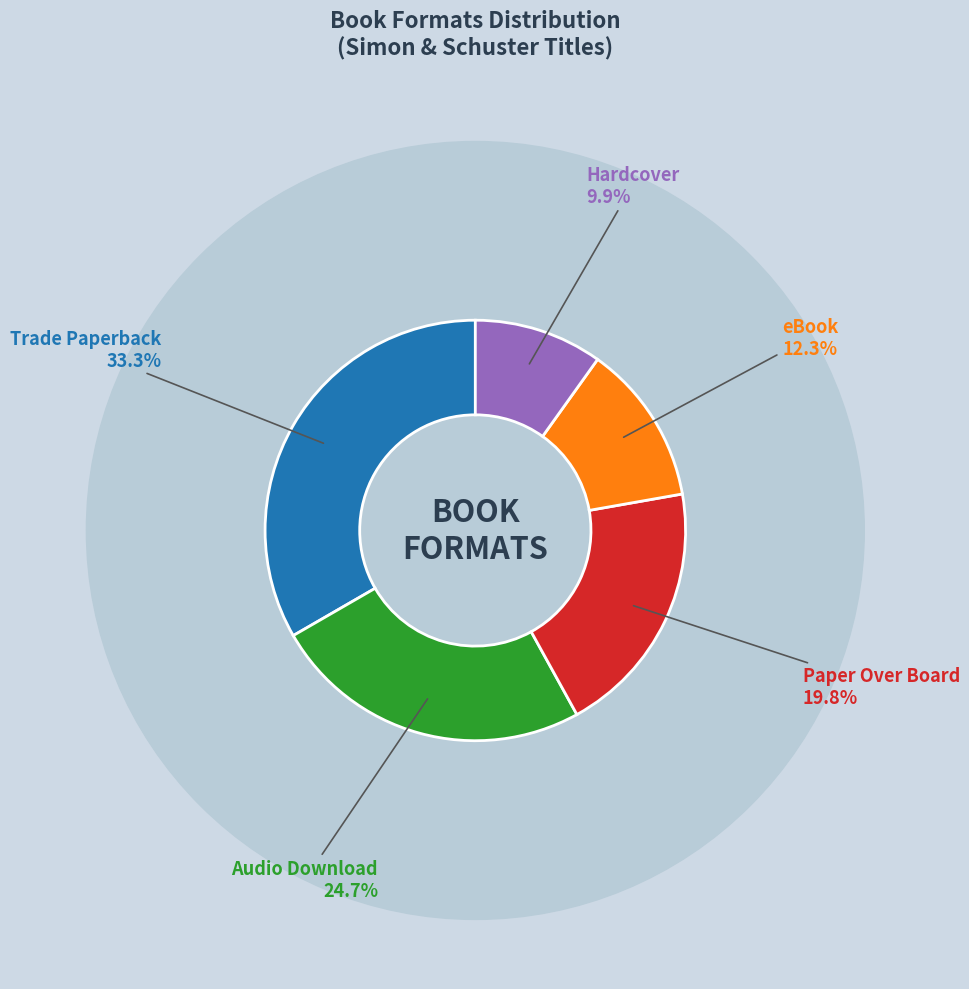

What is the largest slice in the pie chart?

Trade Paperback